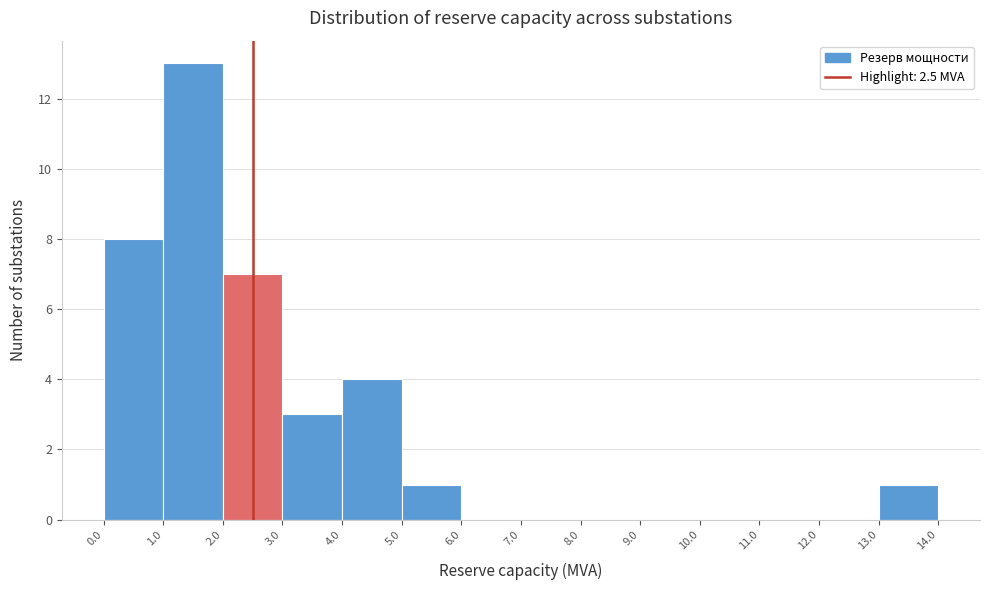

Reading left to right, transcribe this chart: for each bar, give the range it covers on the x-axis and its height. The values are not printed on the chart, so give them approximately, as read against the axis.

0.0 to 1.0: 8
1.0 to 2.0: 13
2.0 to 3.0: 7
3.0 to 4.0: 3
4.0 to 5.0: 4
5.0 to 6.0: 1
6.0 to 7.0: 0
7.0 to 8.0: 0
8.0 to 9.0: 0
9.0 to 10.0: 0
10.0 to 11.0: 0
11.0 to 12.0: 0
12.0 to 13.0: 0
13.0 to 14.0: 1